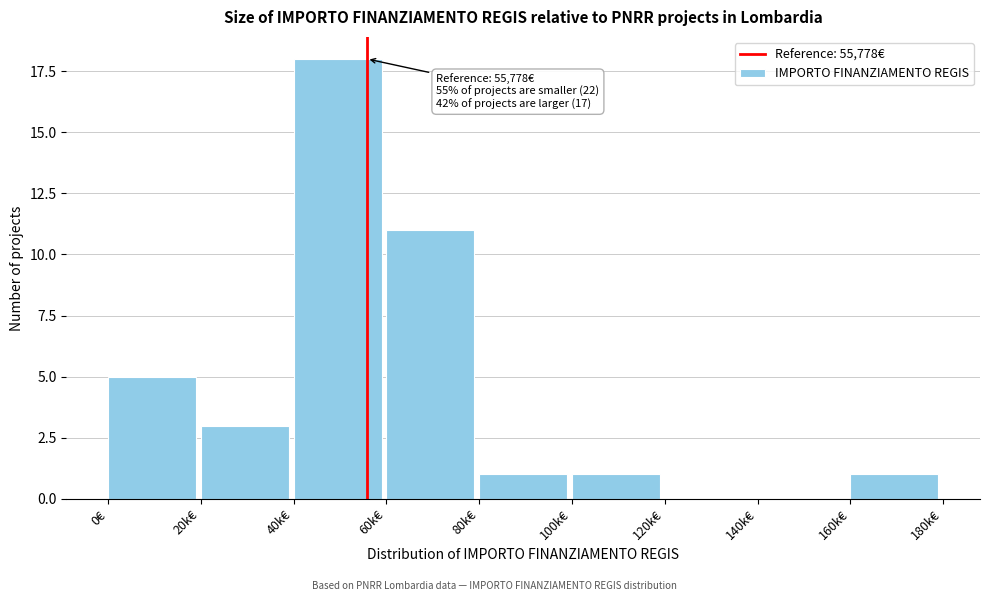

Reading right to left, extract all data points from this chart.

160k€=1	140k€=0	120k€=0	100k€=1	80k€=1	60k€=11	40k€=18	20k€=3	0€=5